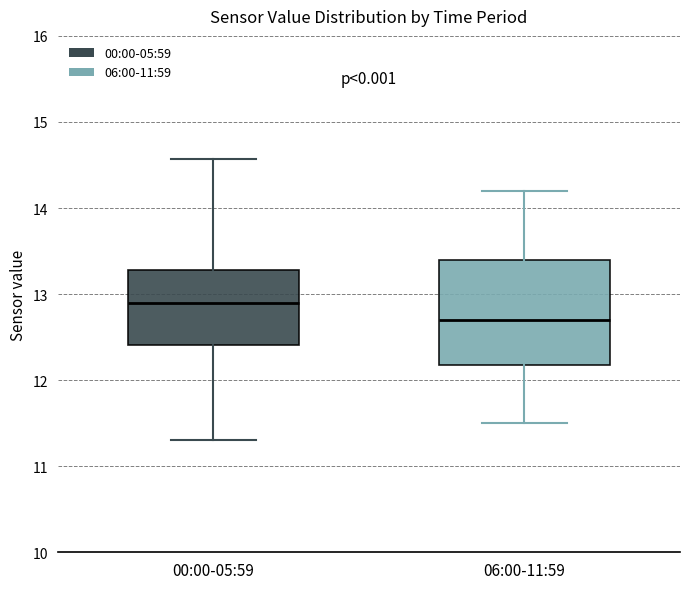

Which box has the highest median line?

00:00-05:59